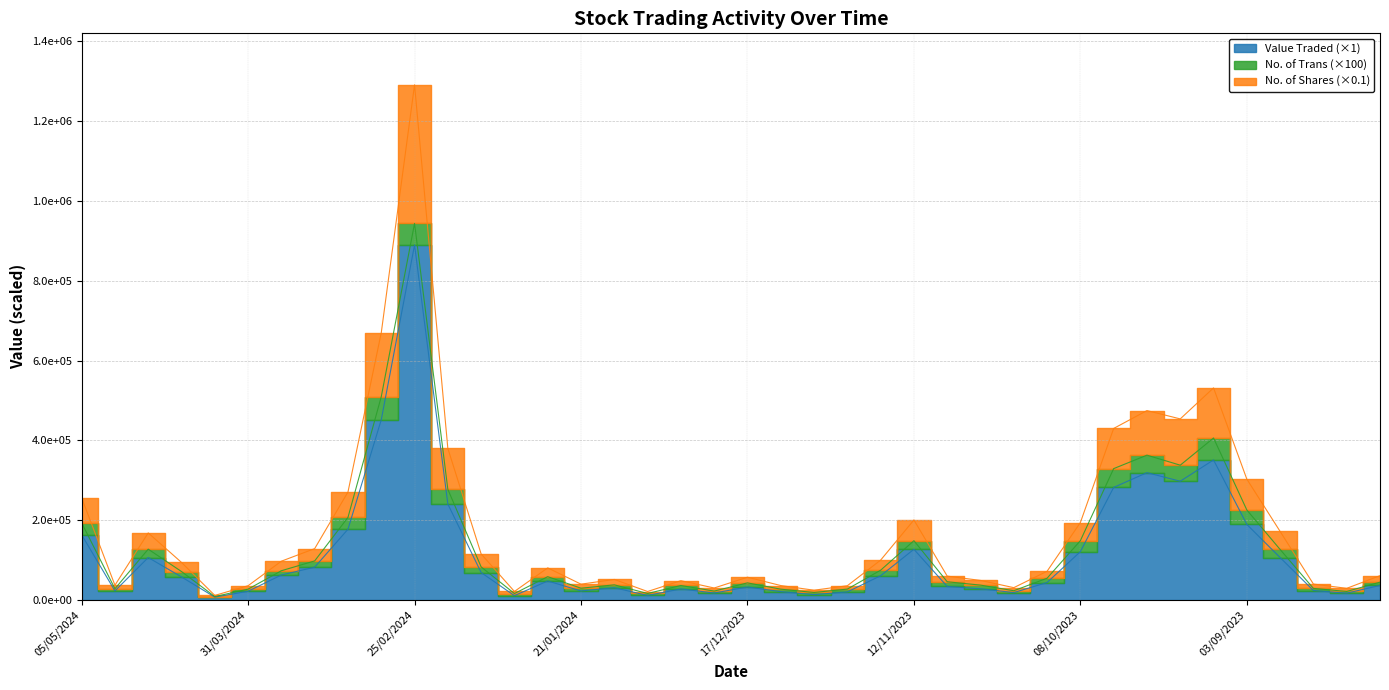

Which series has the widest spread of values?

No. of Shares